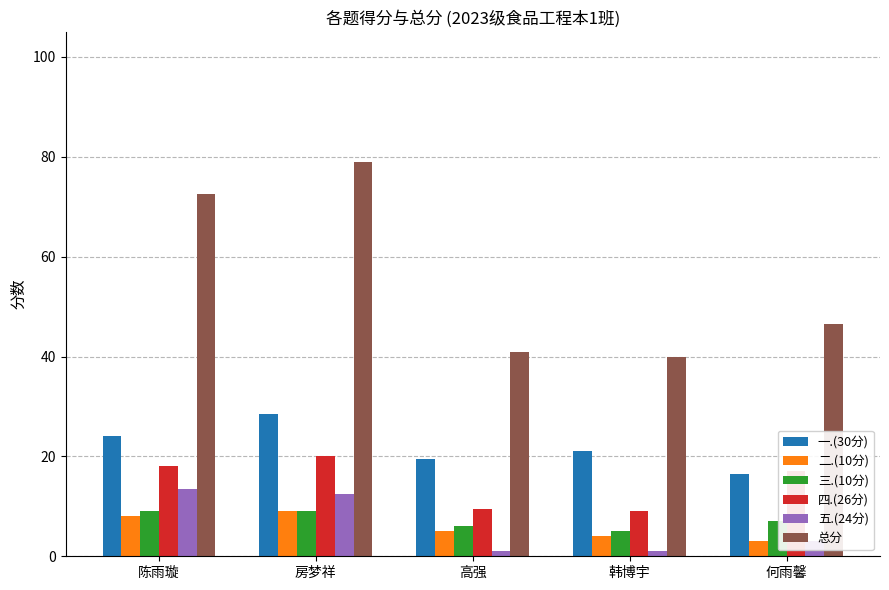

What is the value of the 三.(10分) bar at the 1st from the left?

9.0